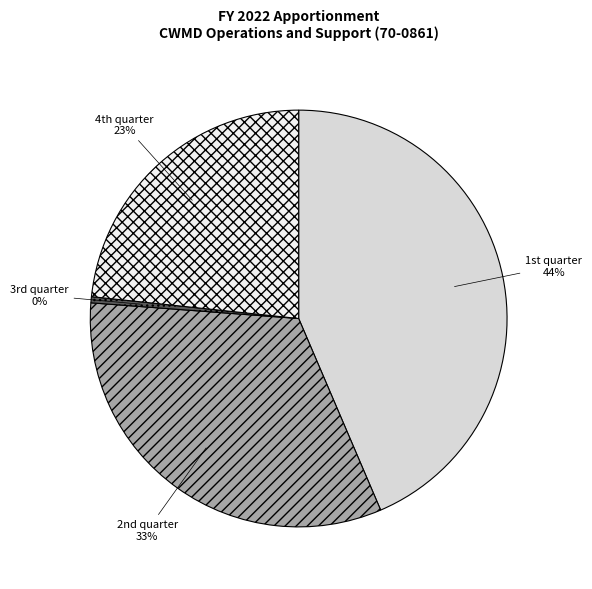

Which slice is the smallest?

3rd quarter